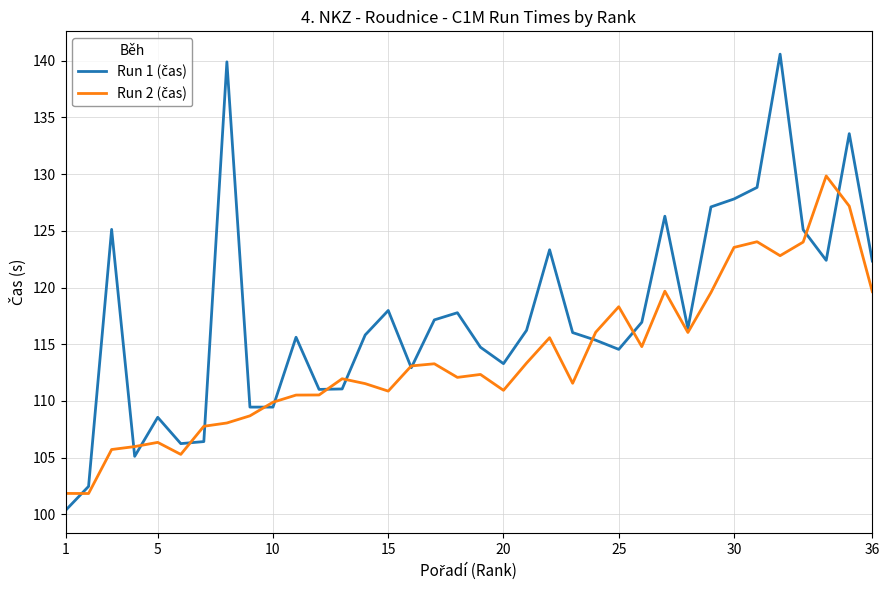

At how many categories does at least one series exceed 122?

12